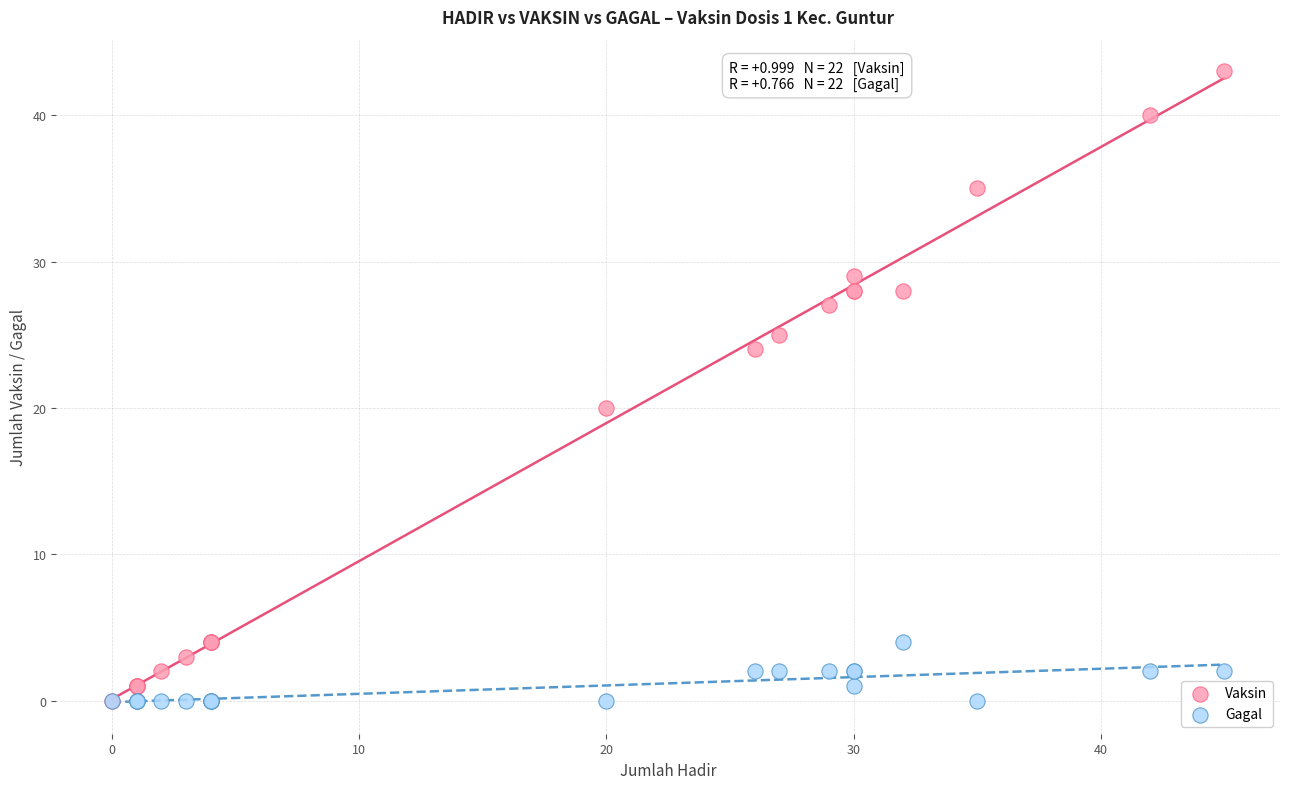

Across all series, what Y value is closest to 21?

20